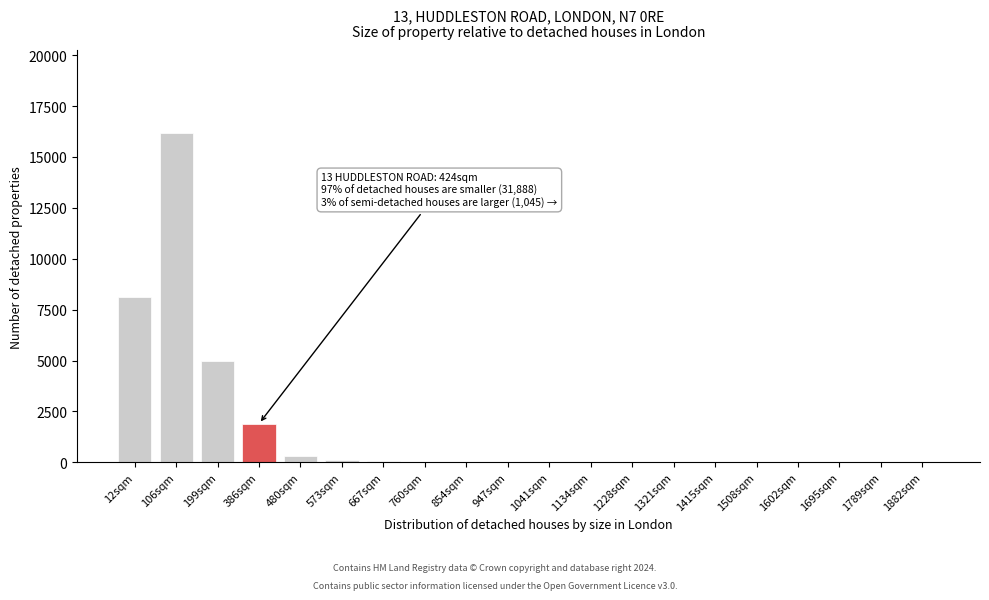

What is the sum of all values?

31743